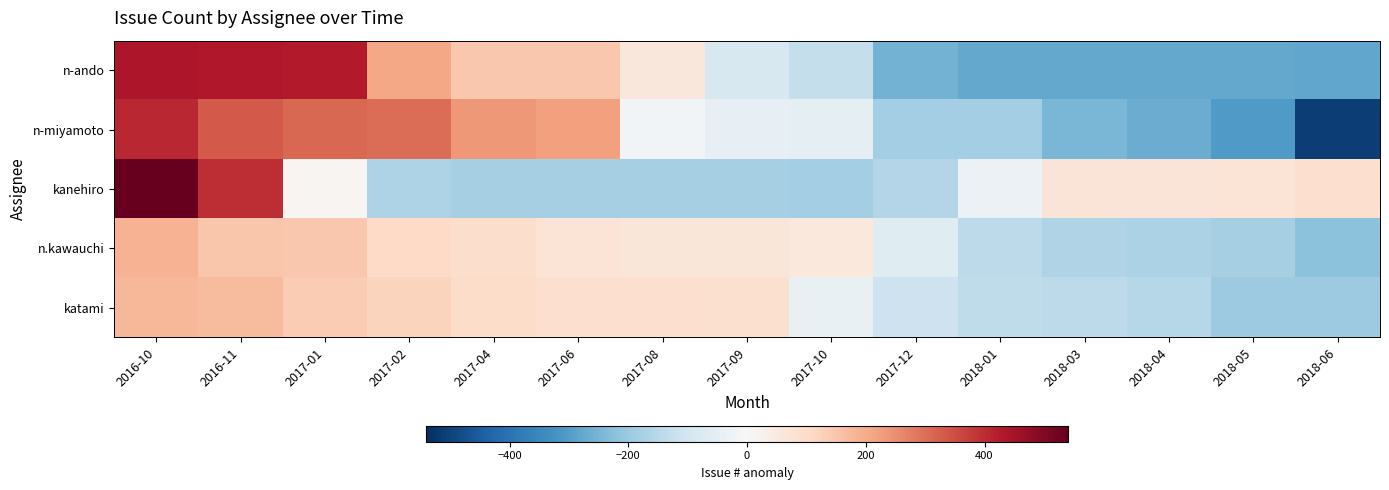

Which series has the largest total across all categories?

n.kawauchi